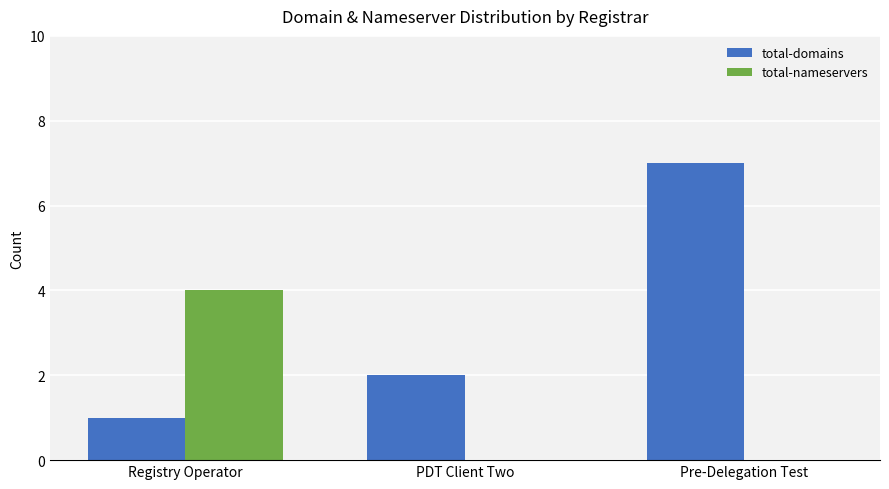

The value of total-domains at PDT Client Two is 2. True or false?

True